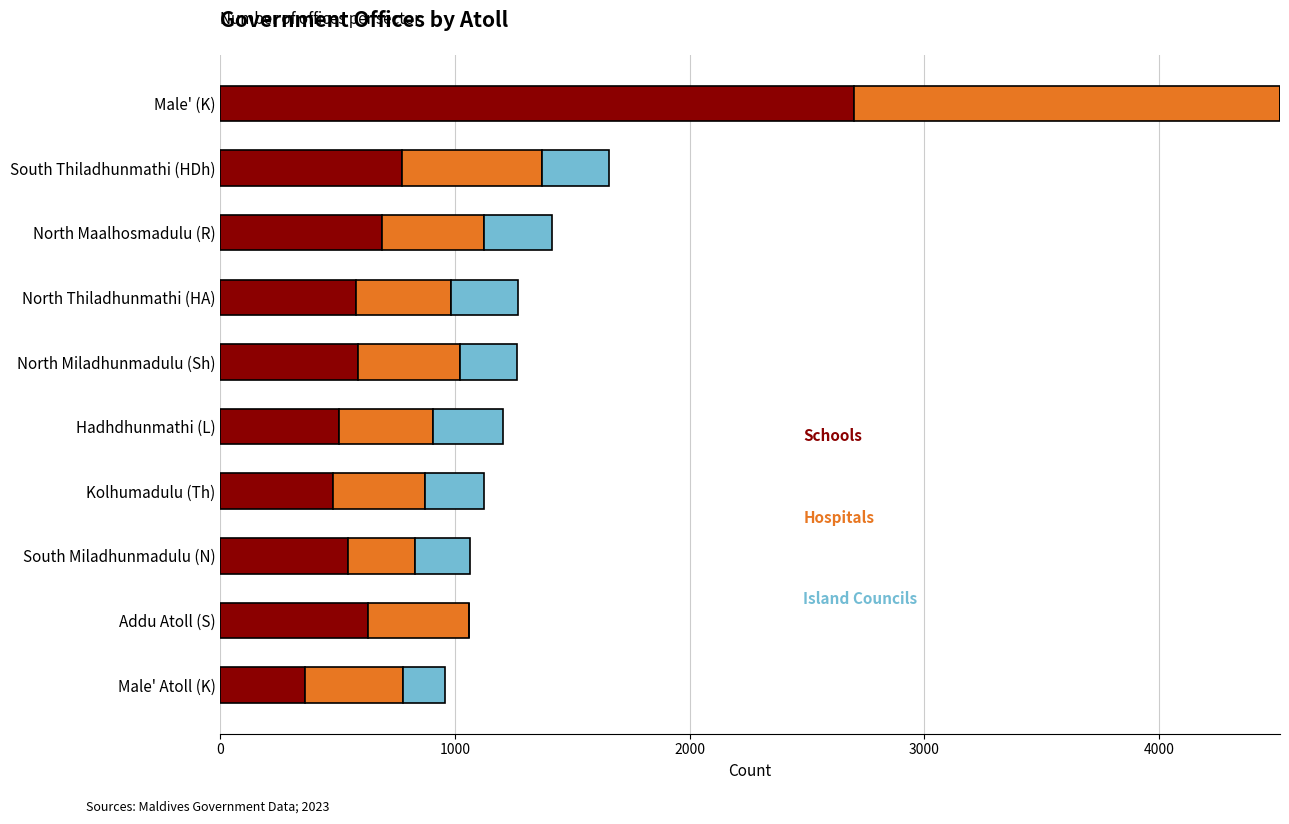

What is the total value across all series at North Thiladhunmathi (HA)?

1269